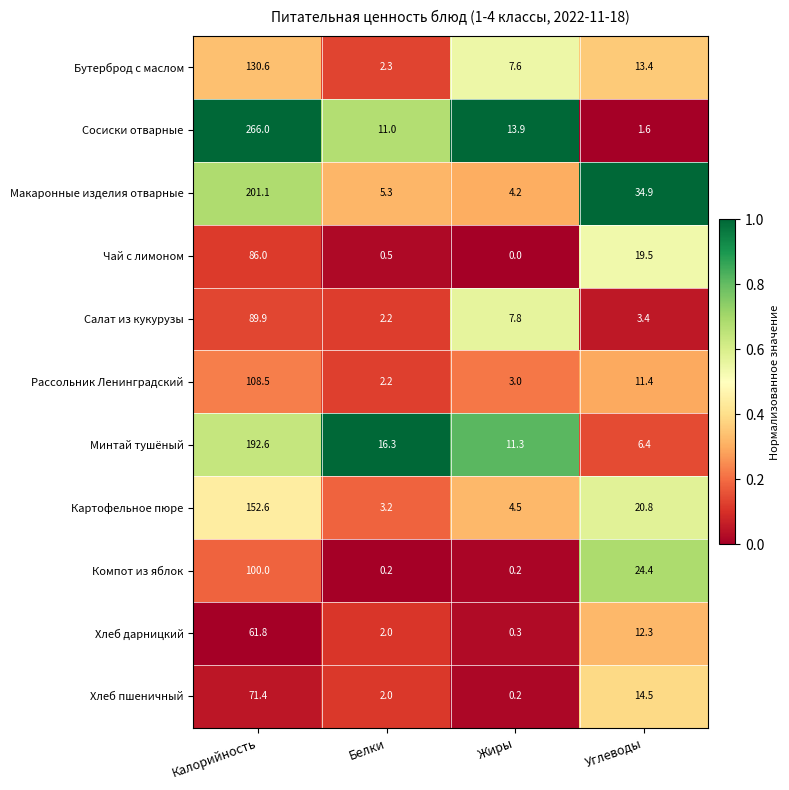

The Рассольник Ленинградский series shows 108.5 at Калорийность. True or false?

True